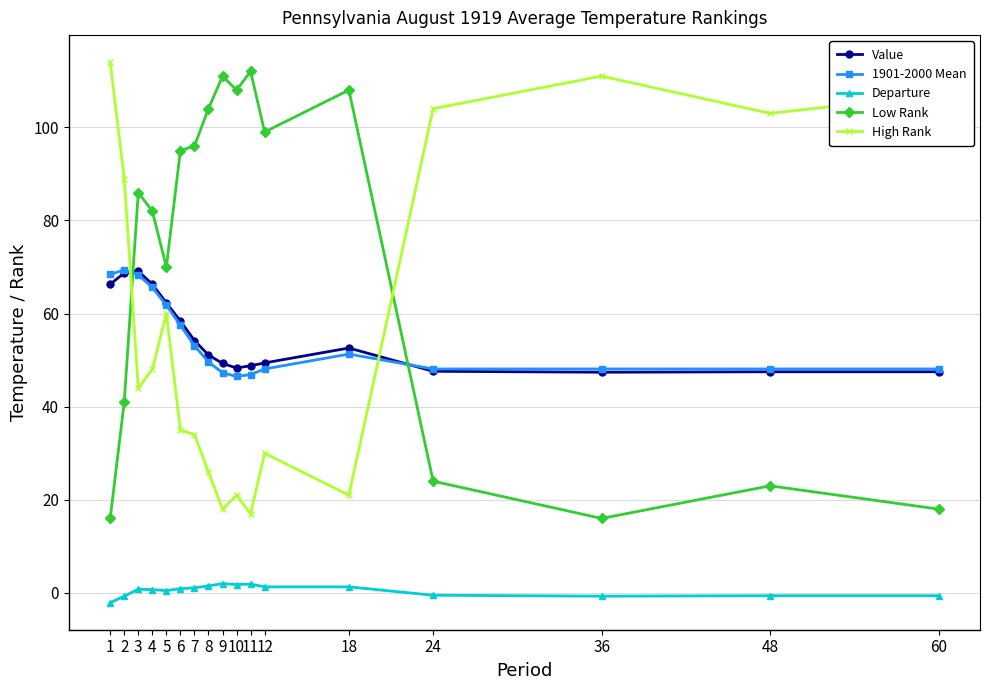

Is the value of Low Rank at 7 greater than the value of Value at 8?

Yes